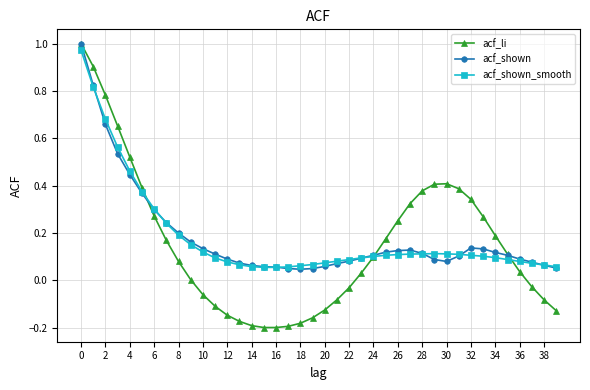

True or false: acf_shown has more than 0 points higher than both neighbors.

True